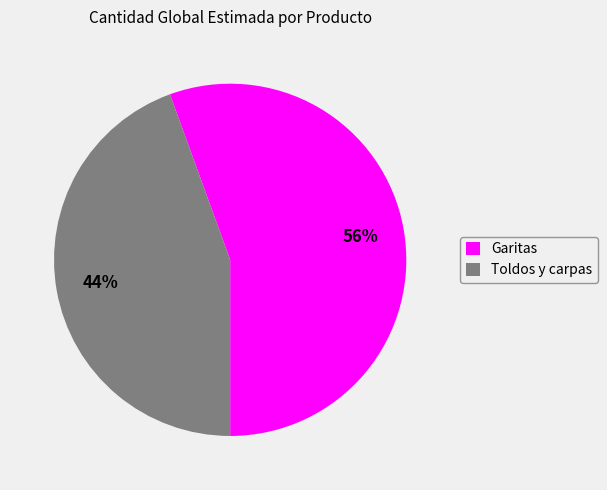

True or false: Garitas accounts for 56% of the total.

True